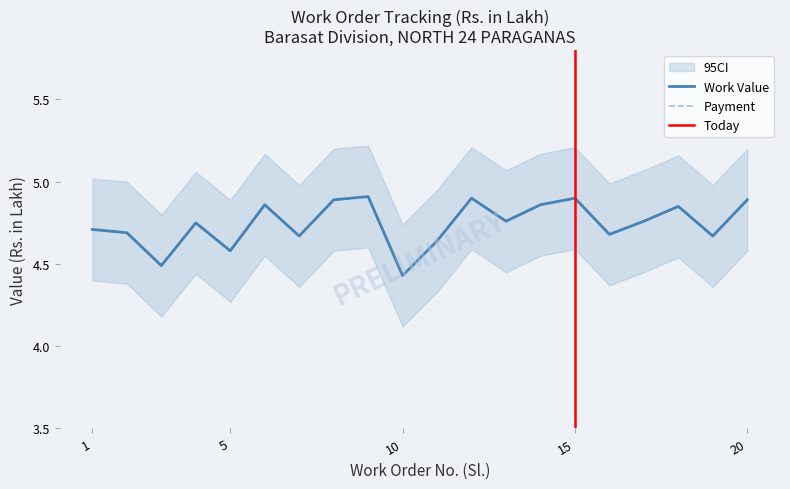

Read the Payment value at 12.

4.9